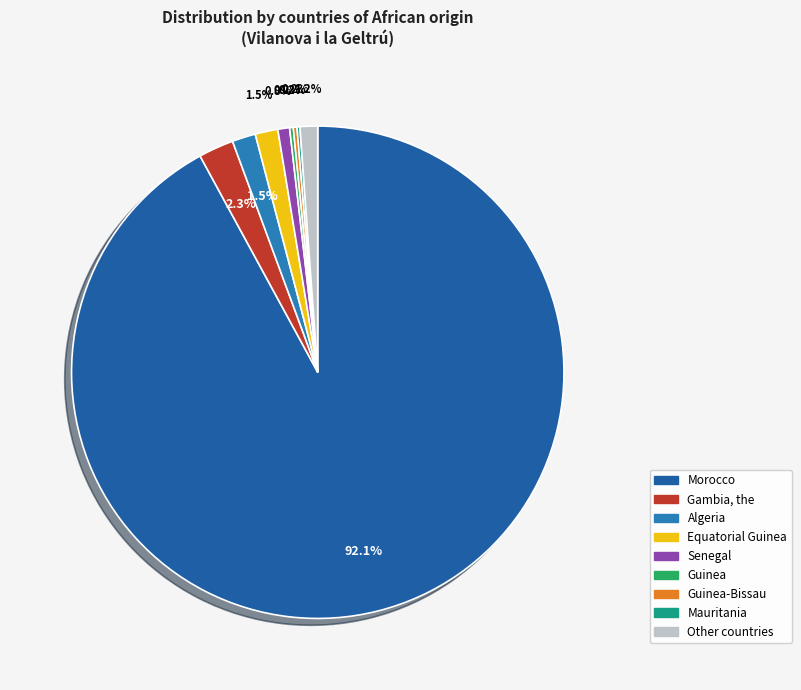

Which category has the smallest portion of the pie?

Mauritania